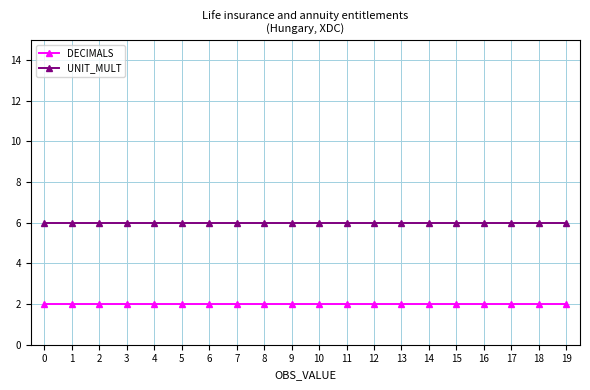

True or false: DECIMALS and UNIT_MULT intersect in this chart.

False